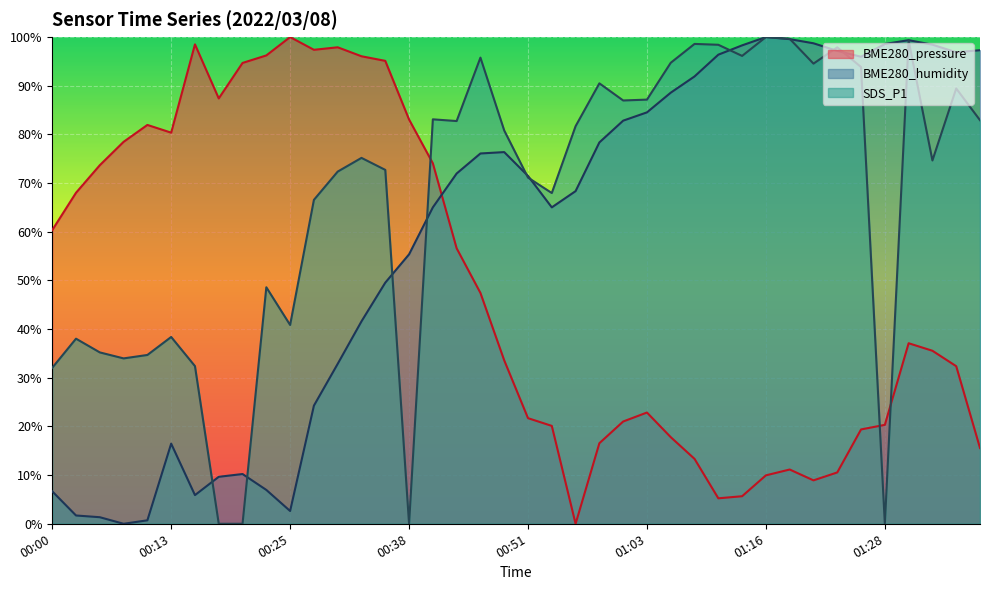

Is it true that SDS_P1 equals 39.1 at 01:13?

False